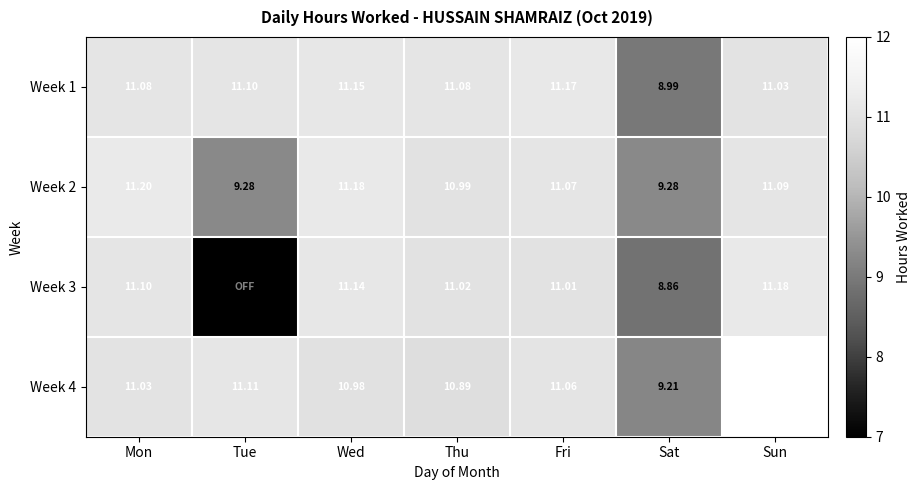

How many data points in Week 2 are above 11?

4